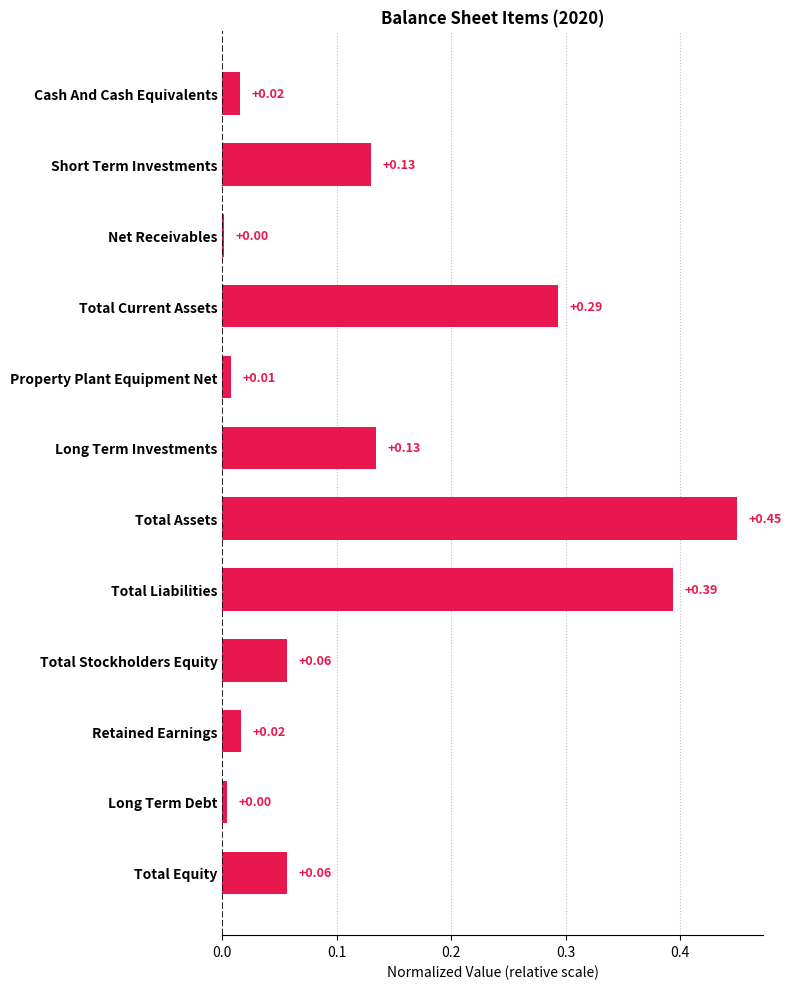

Which label corresponds to the largest value in the chart?

Total Assets